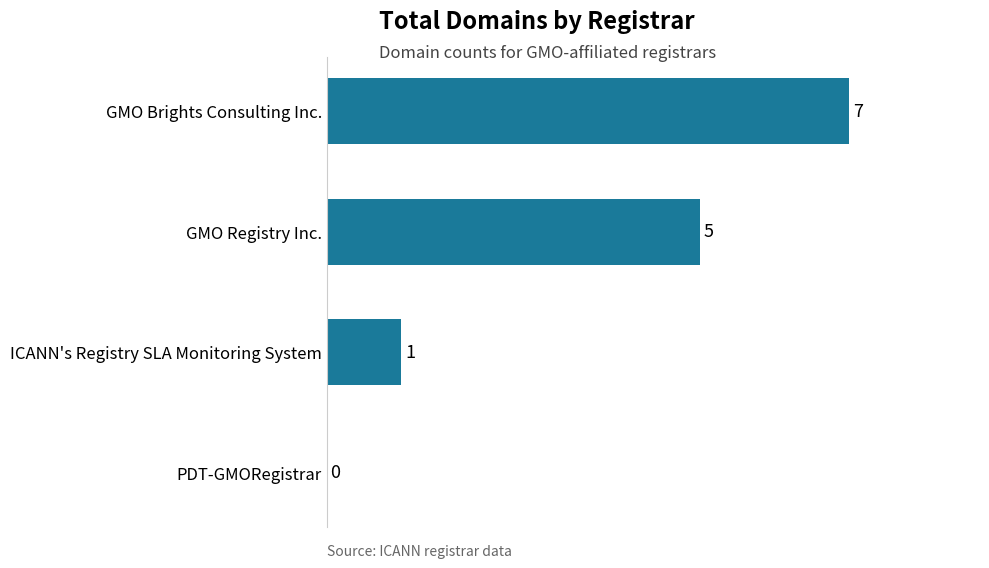

The value at GMO Registry Inc. is 5. True or false?

True